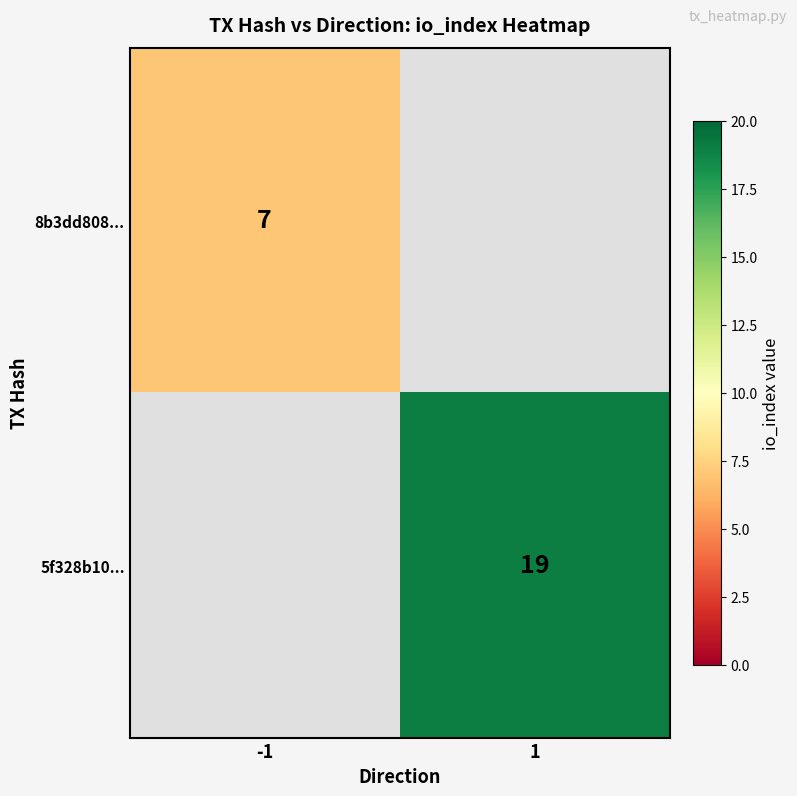

The 5f328b10... series shows 19 at 1. True or false?

True